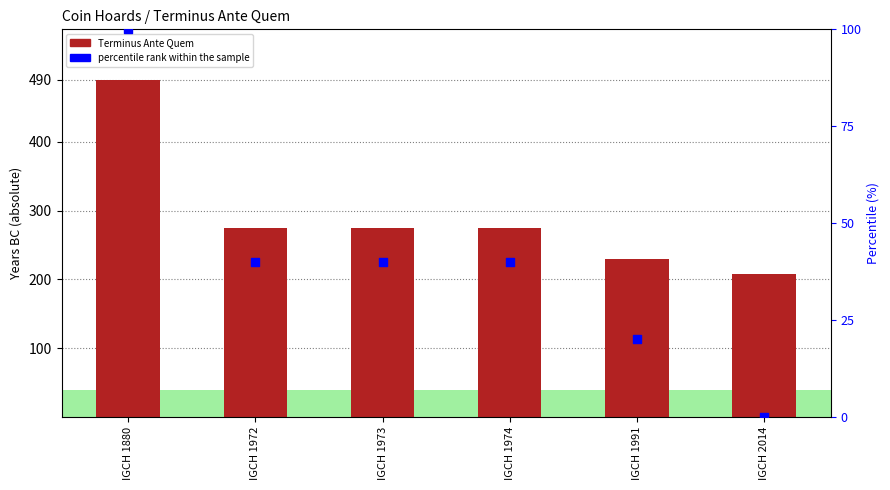

Is the value of percentile rank within the sample at IGCH 1880 greater than the value of Terminus Ante Quem at IGCH 1973?

No